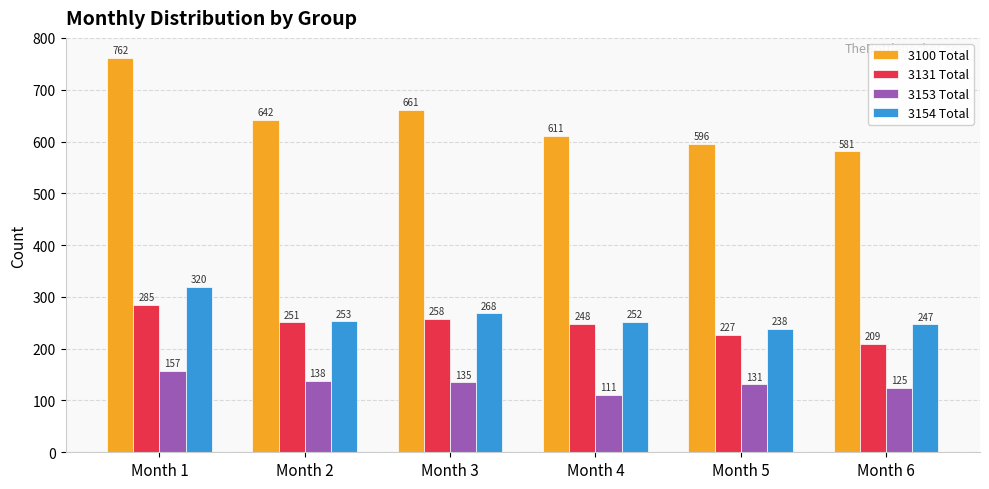

Read the 3100 Total value at Month 2.

642